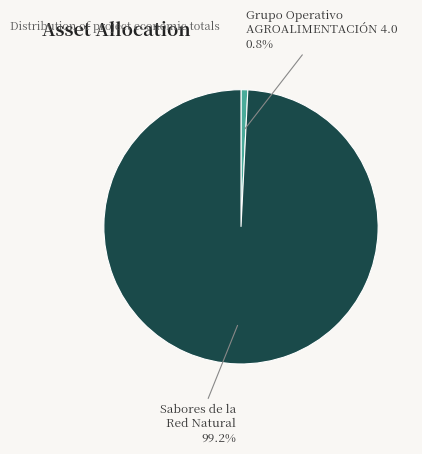

Count the number of slices in the pie.

2